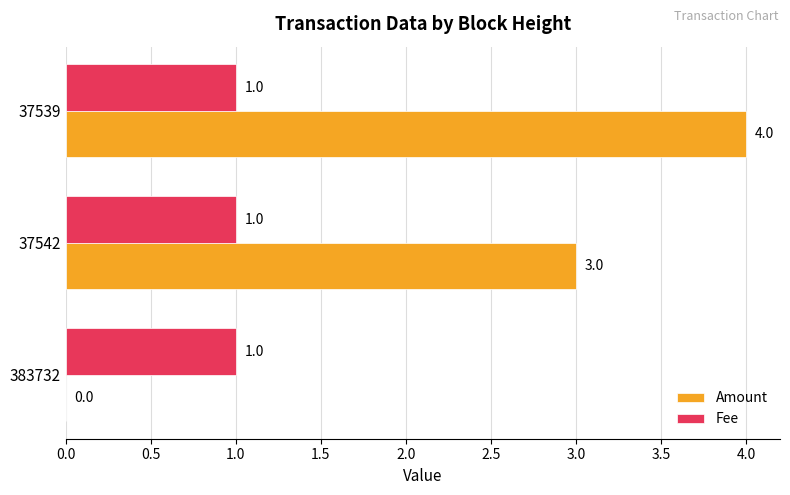

What is the greatest value displayed?

4